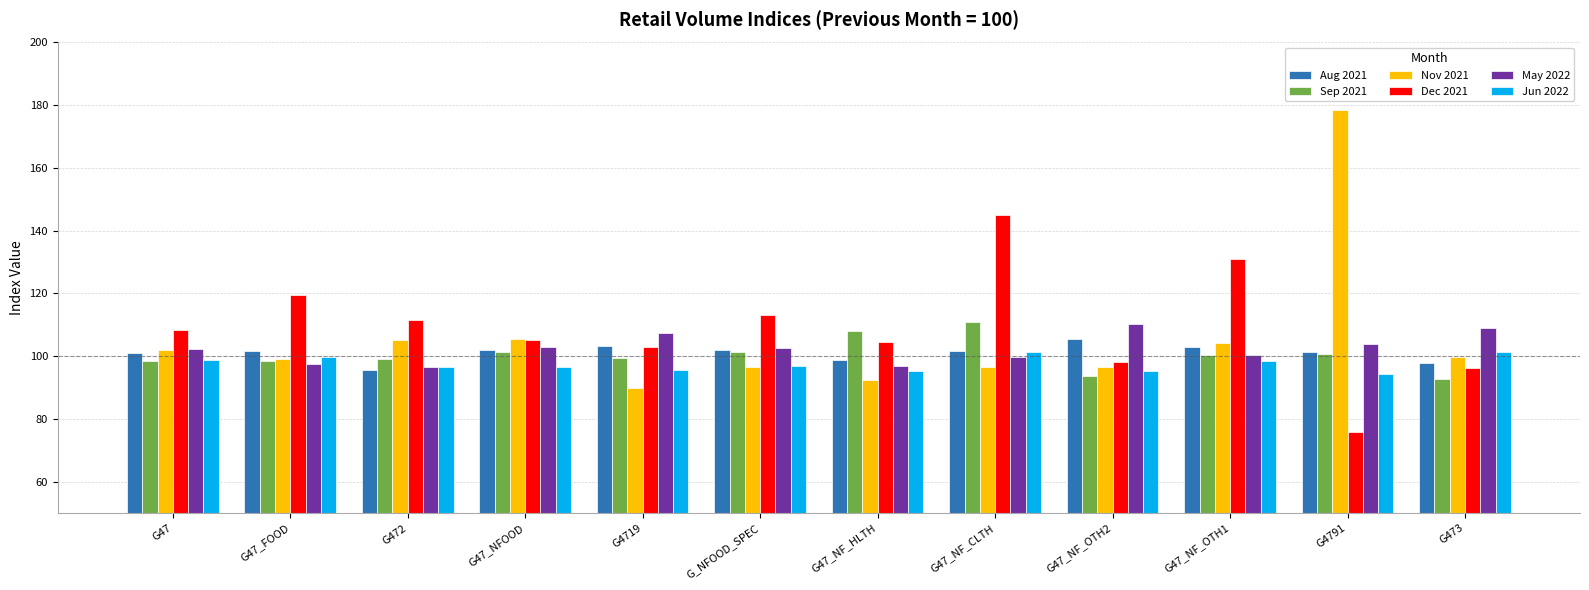

Is the value of Aug 2021 at G47_NF_OTH2 greater than the value of Sep 2021 at G47?

Yes